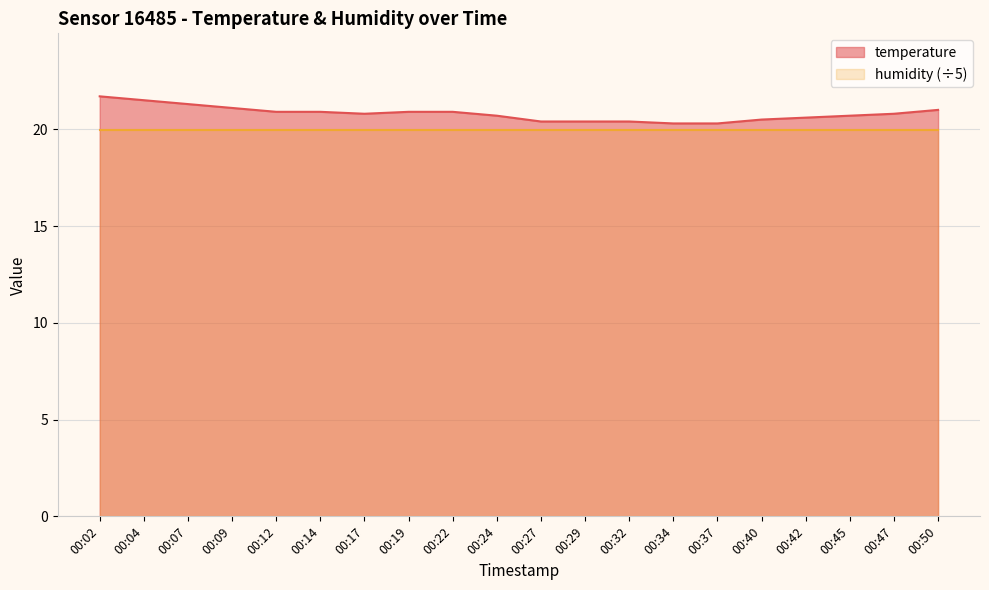

At which label is the value closest to 21?

00:50